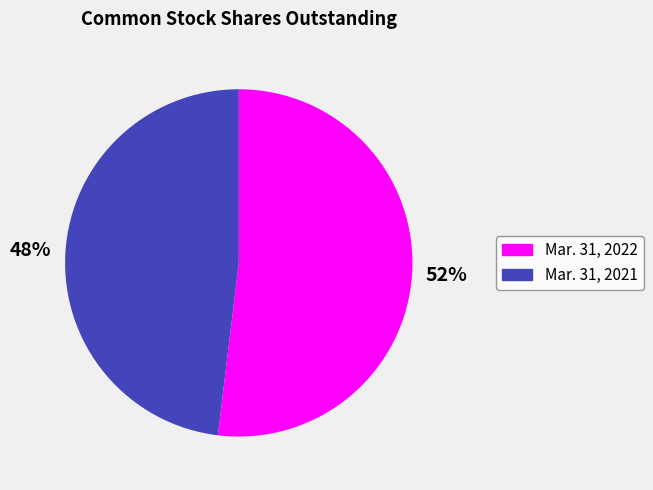

Which slice is the largest?

Mar. 31, 2022